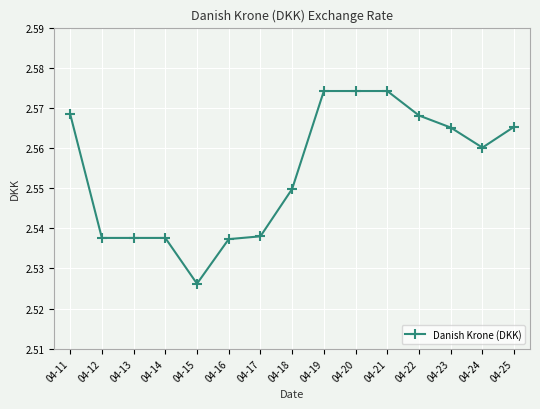

The chart shows a value of 3.3 at 04-16. True or false?

False